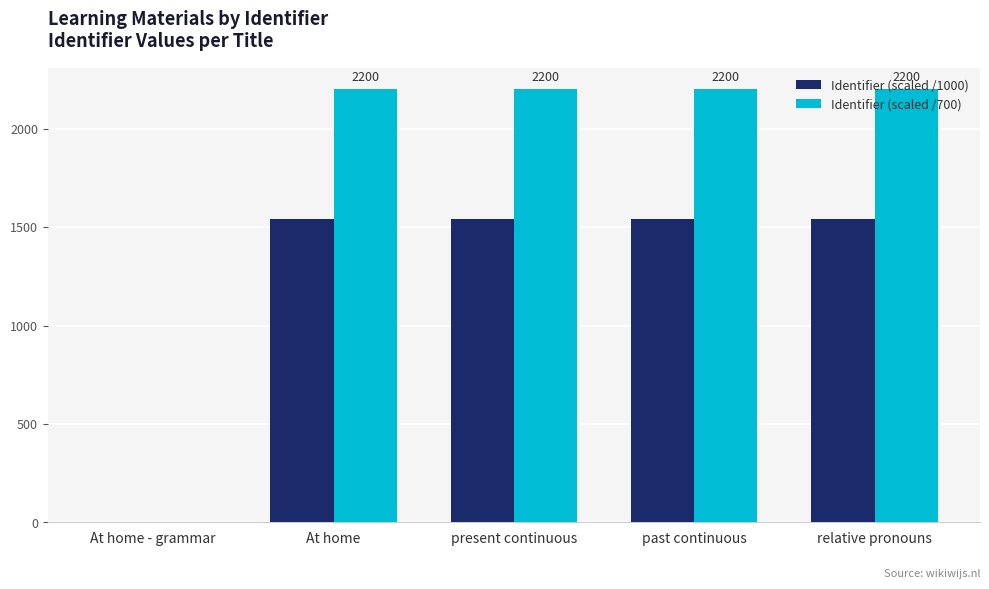

The value of Identifier (scaled /700) at At home - grammar is 1293.1. True or false?

False